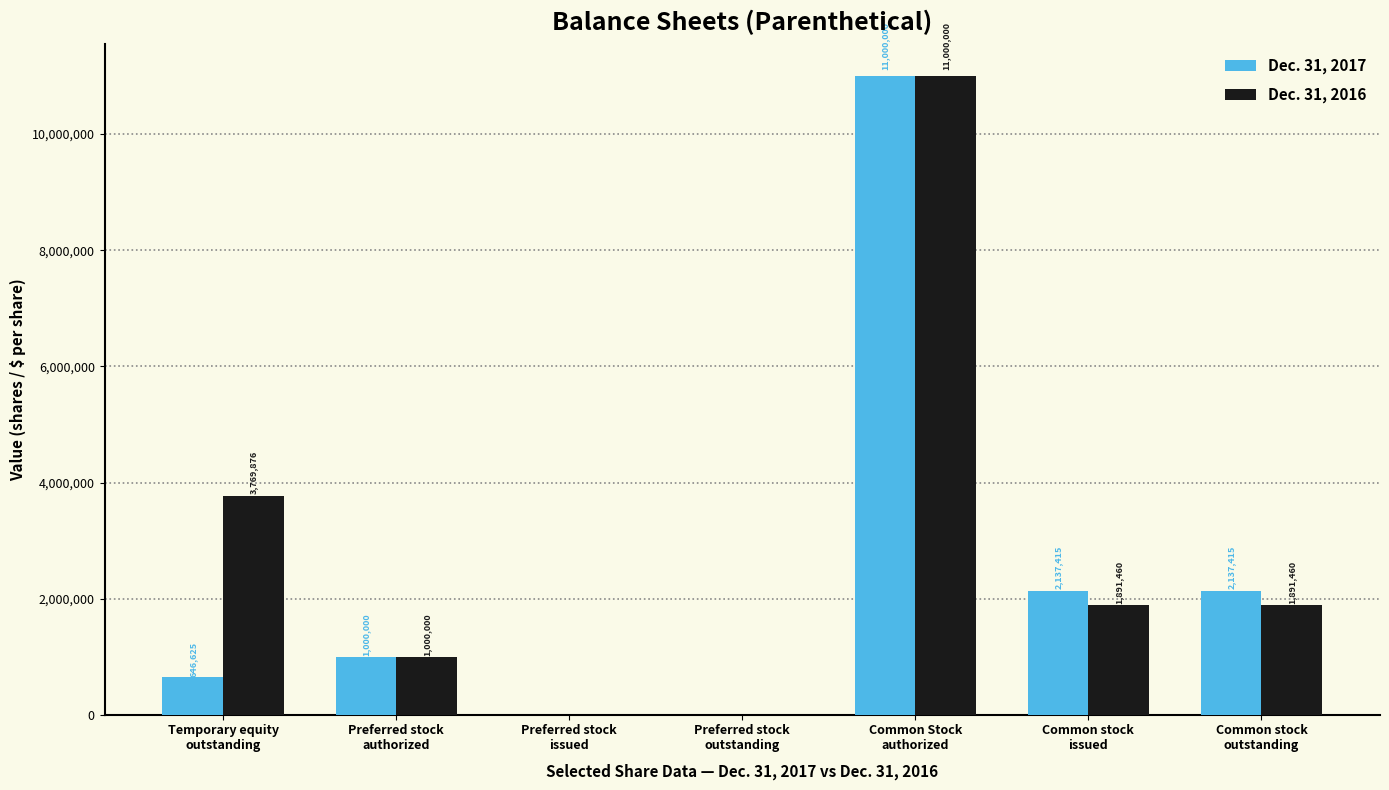

Reading right to left, what are all the values shown in this chart?

Dec. 31, 2017: Common stock
outstanding=2137415	Common stock
issued=2137415	Common Stock
authorized=11000000	Preferred stock
outstanding=0	Preferred stock
issued=0	Preferred stock
authorized=1000000	Temporary equity
outstanding=646625
Dec. 31, 2016: Common stock
outstanding=1891460	Common stock
issued=1891460	Common Stock
authorized=11000000	Preferred stock
outstanding=0	Preferred stock
issued=0	Preferred stock
authorized=1000000	Temporary equity
outstanding=3769876